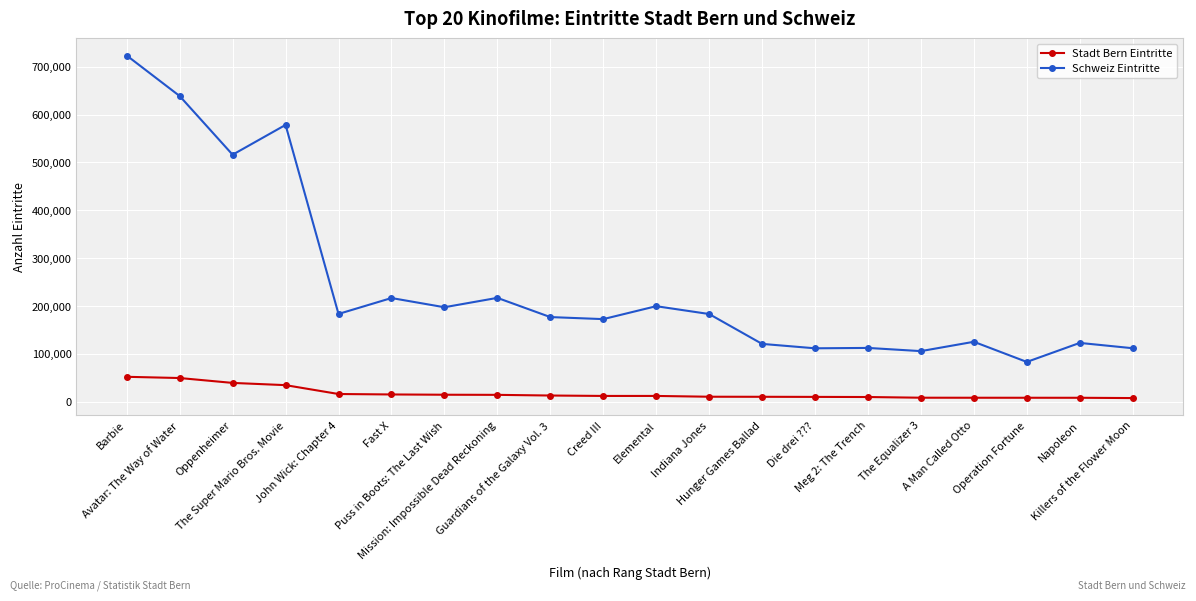

What are all the series names shown in the legend?

Stadt Bern Eintritte, Schweiz Eintritte